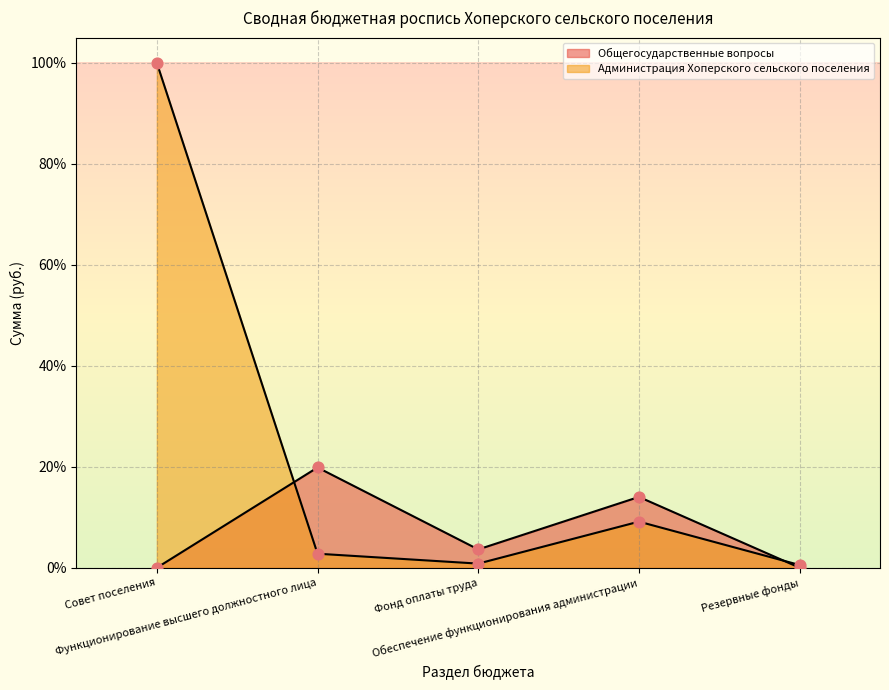

What is the total value across all series at Фонд оплаты труда?

4.5